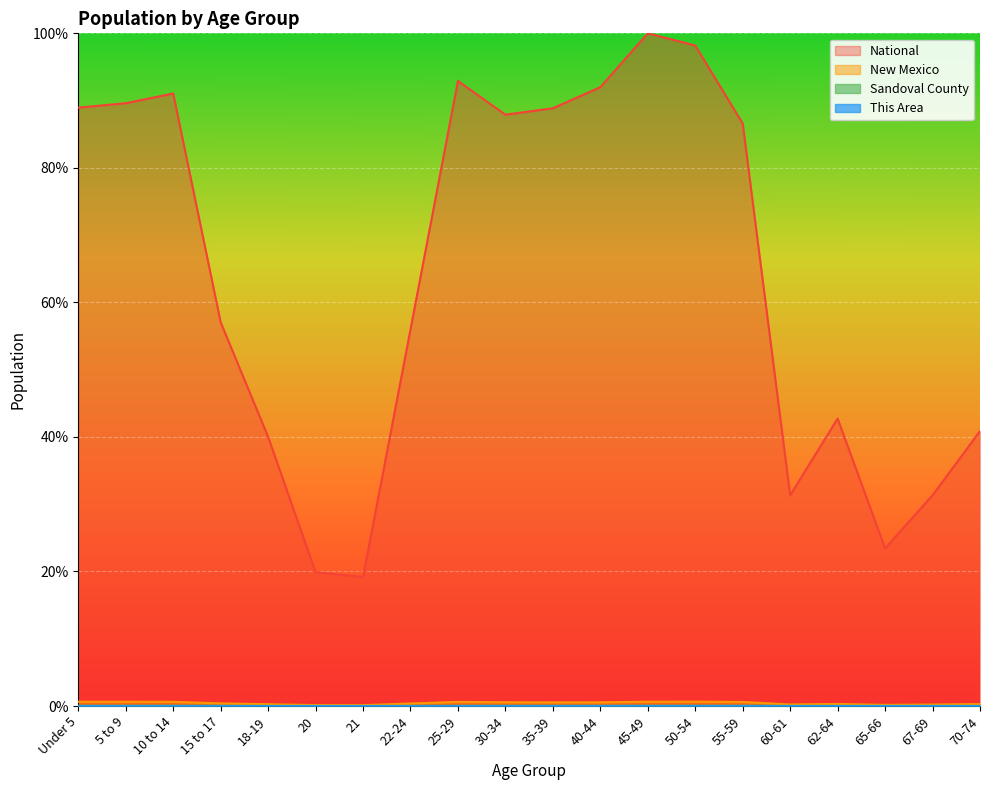

What is the label of the 19th point from the left?

67-69